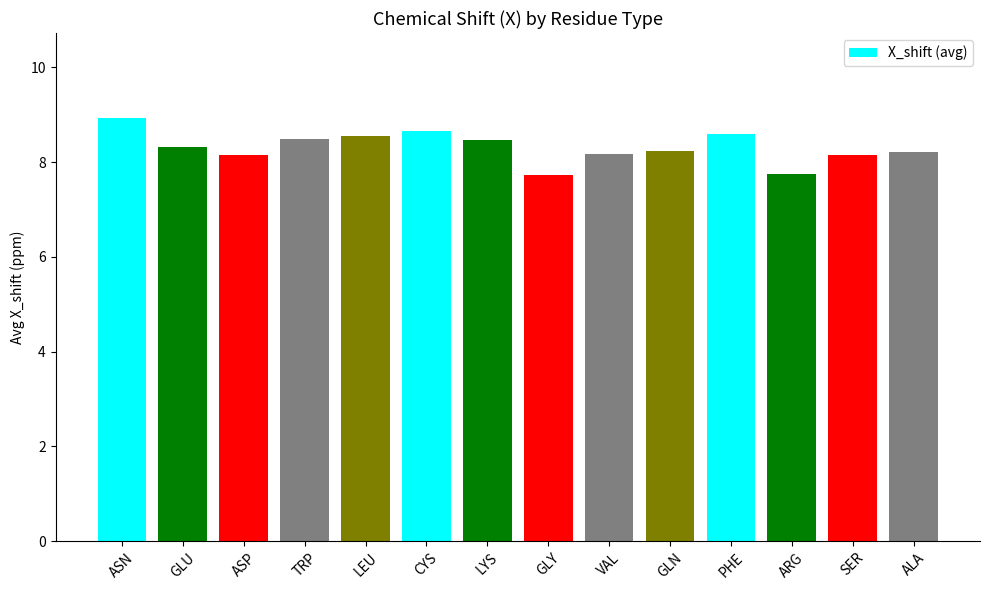

What is the value of the 7th bar from the left?

8.5